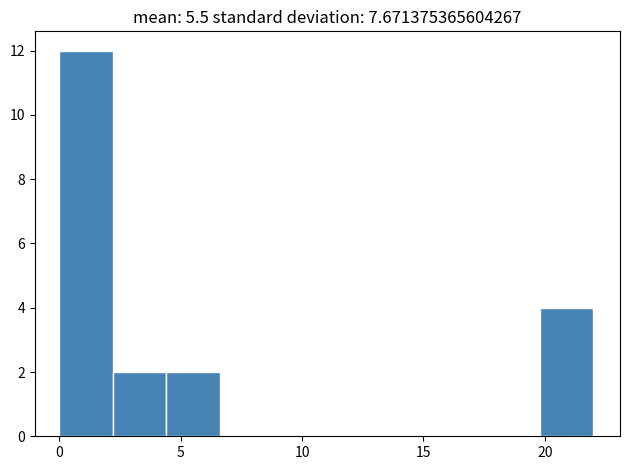

Reading left to right, list every bar in this chart as the range it spans on the x-axis followed by its height. Neither the bar edges nor the heights are printed on the chart, so give them approximately, as read against the axes.

0.0 to 2.2: 12
2.2 to 4.4: 2
4.4 to 6.6: 2
6.6 to 8.8: 0
8.8 to 11.0: 0
11.0 to 13.2: 0
13.2 to 15.4: 0
15.4 to 17.6: 0
17.6 to 19.8: 0
19.8 to 22.0: 4